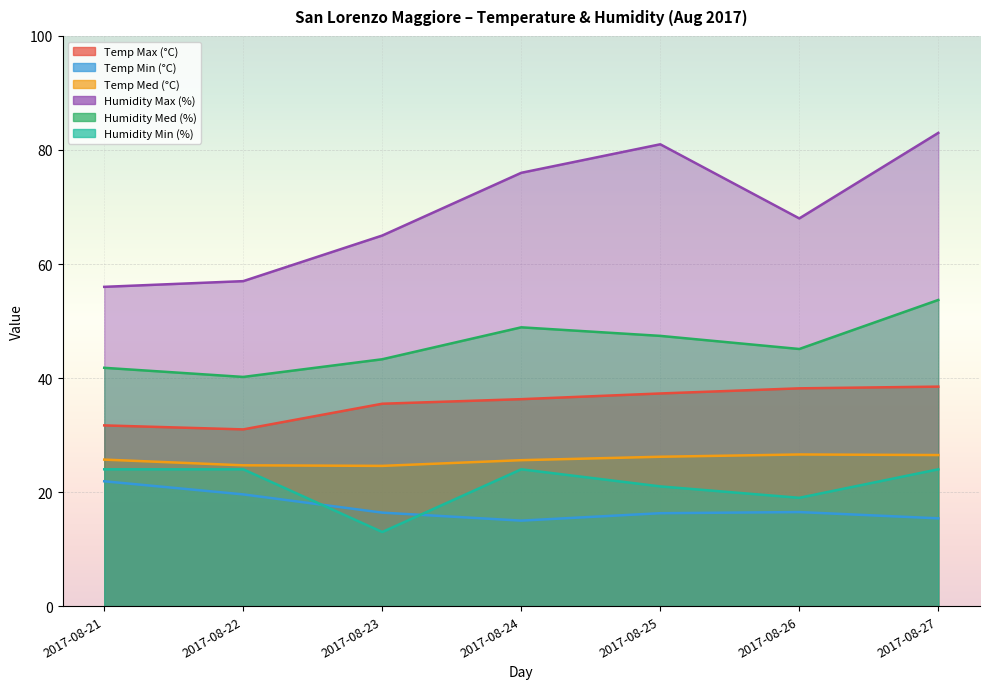

True or false: Humidity Min (%) and Temp Med (°C) cross at least once.

False